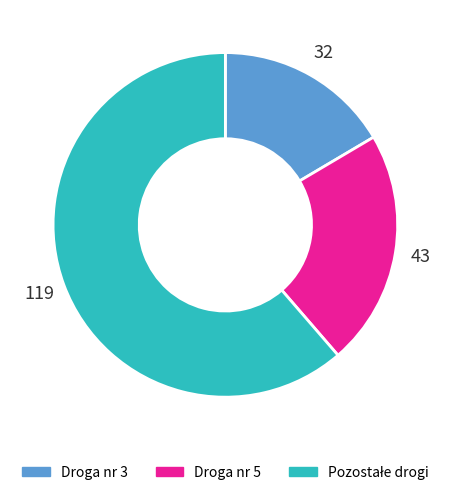

Do Droga nr 5 and Droga nr 3 together represent more than half of the pie?

No